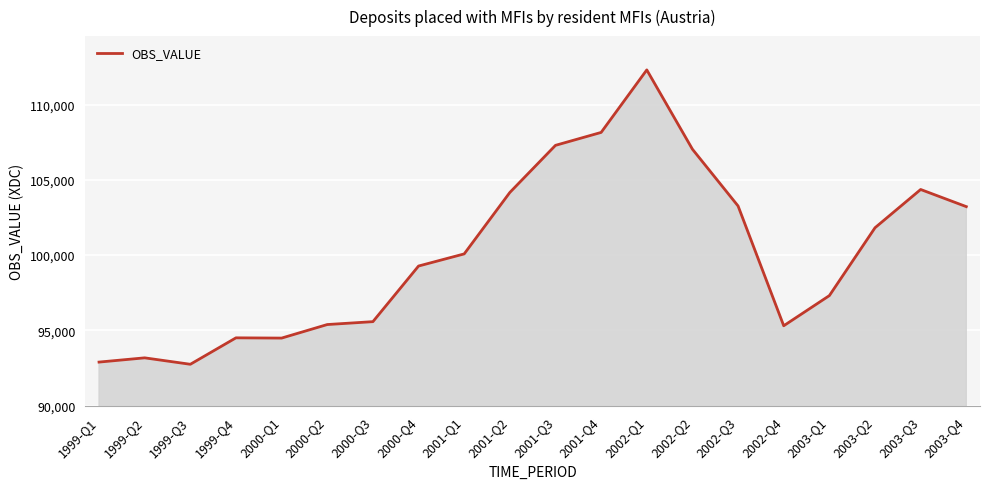

Between 2001-Q4 and 2000-Q4, which is larger?

2001-Q4